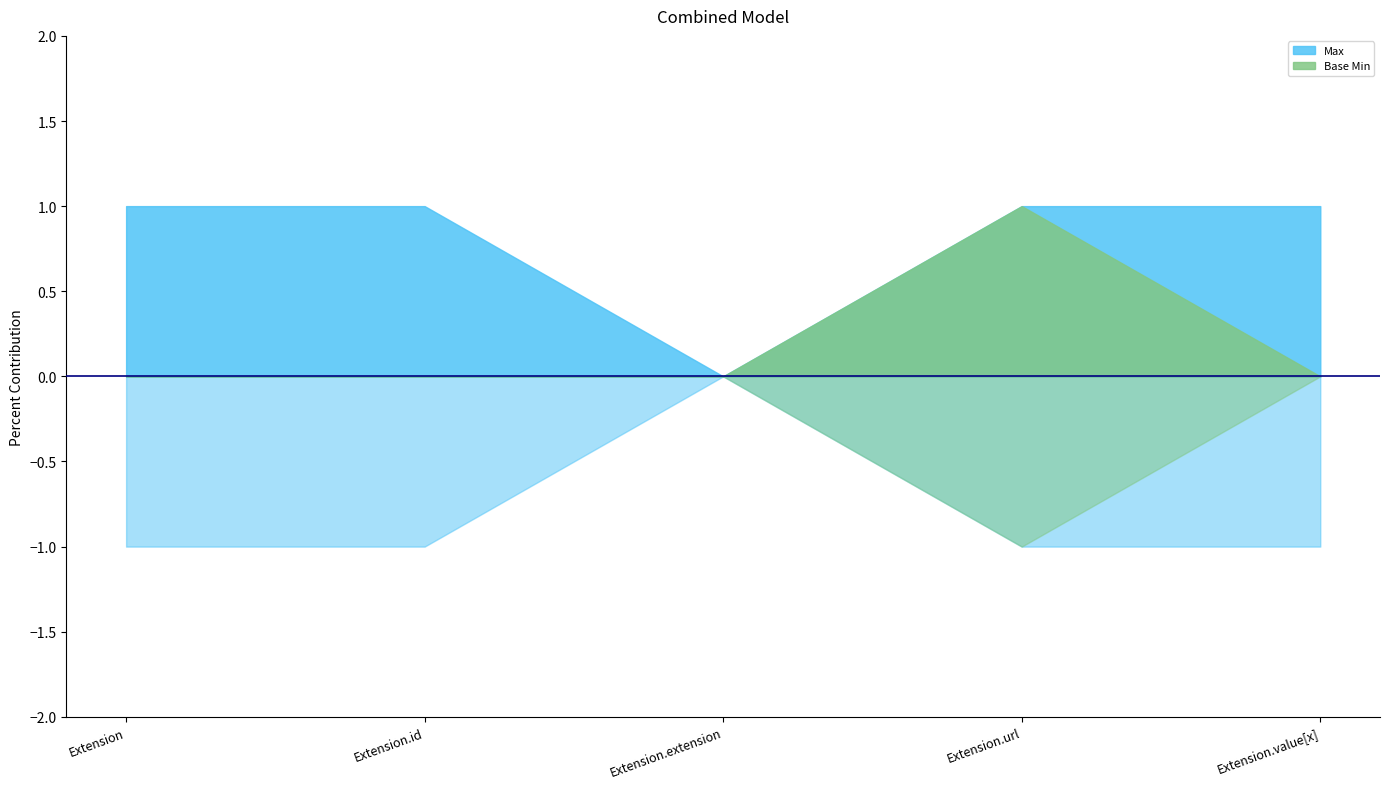

True or false: Max and Base Min cross at least once.

False